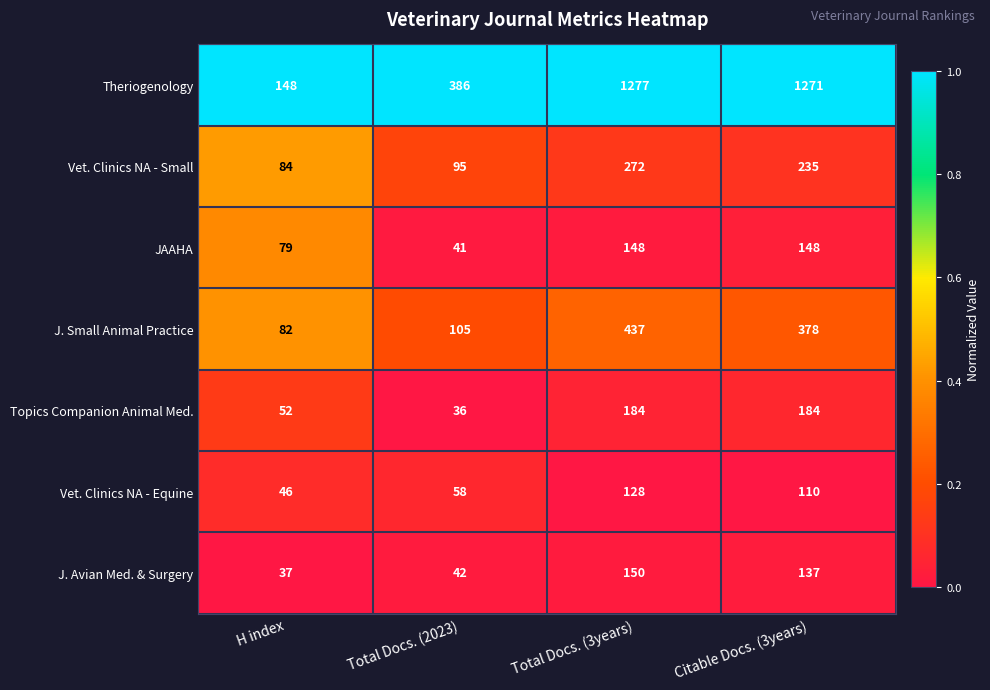

What is the difference between the maximum and second lowest values in the JAAHA series?

69